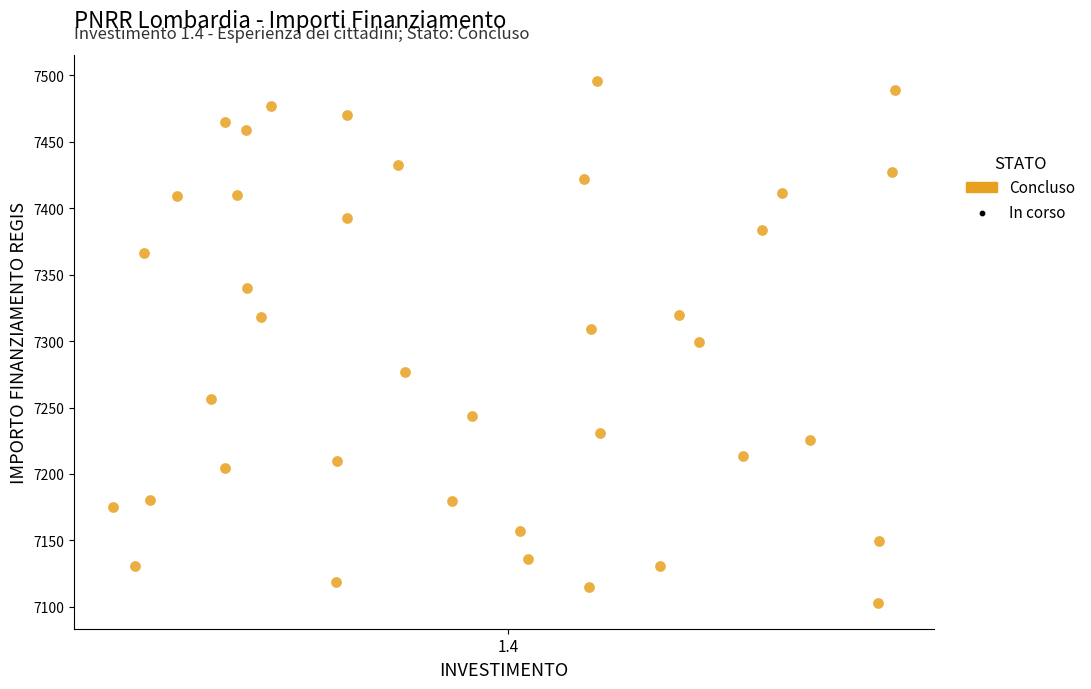

What is the range of Y values (max minus min)?

392.5